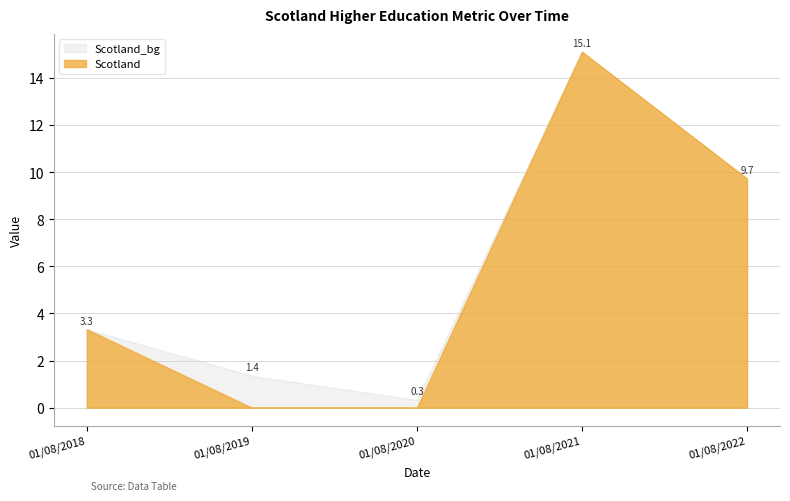

How many interior local valleys (lower than both neighbors) does the data have?

1